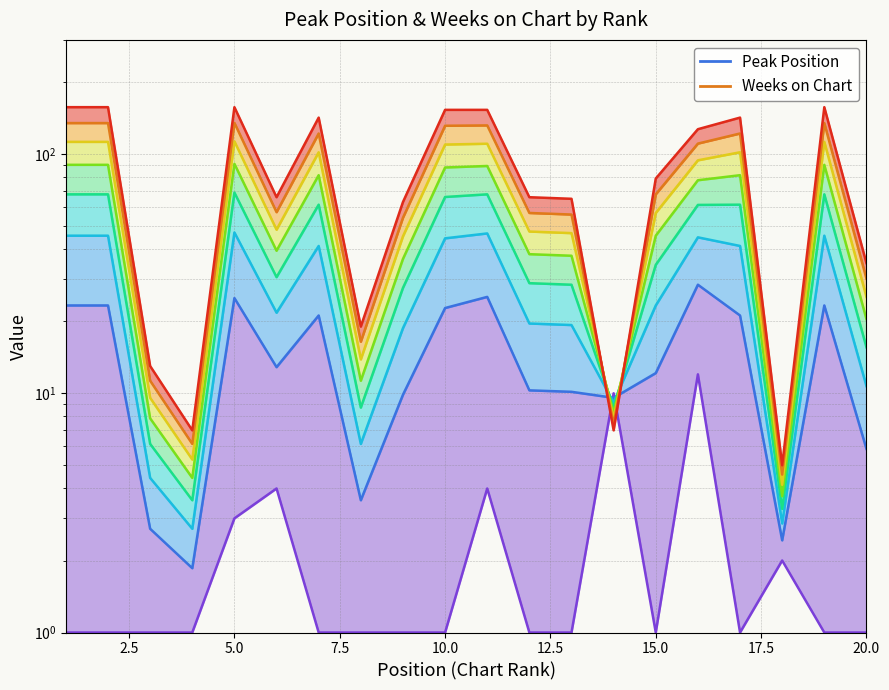

How many lines are shown in the chart?

2